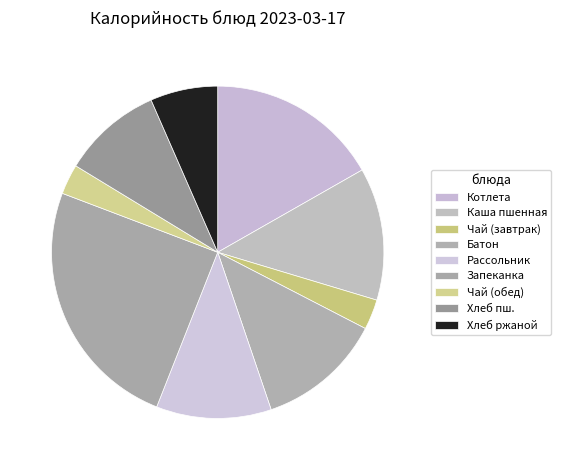

How many slices are in this pie chart?

9